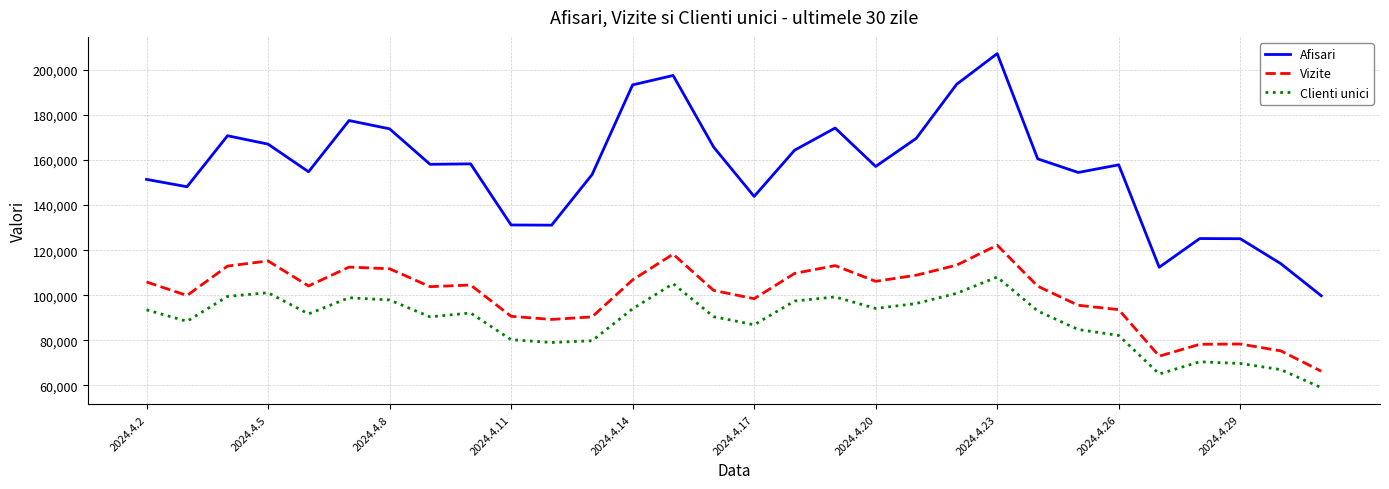

Which series has the largest total across all categories?

Afisari